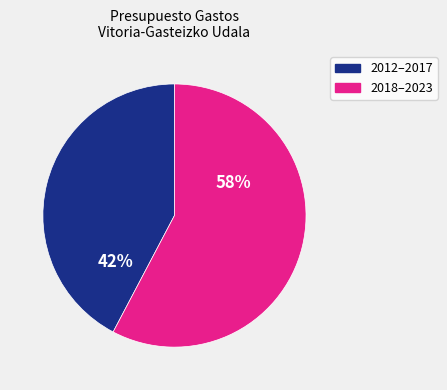

To the nearest percent, what is the average slice percentage?

50%